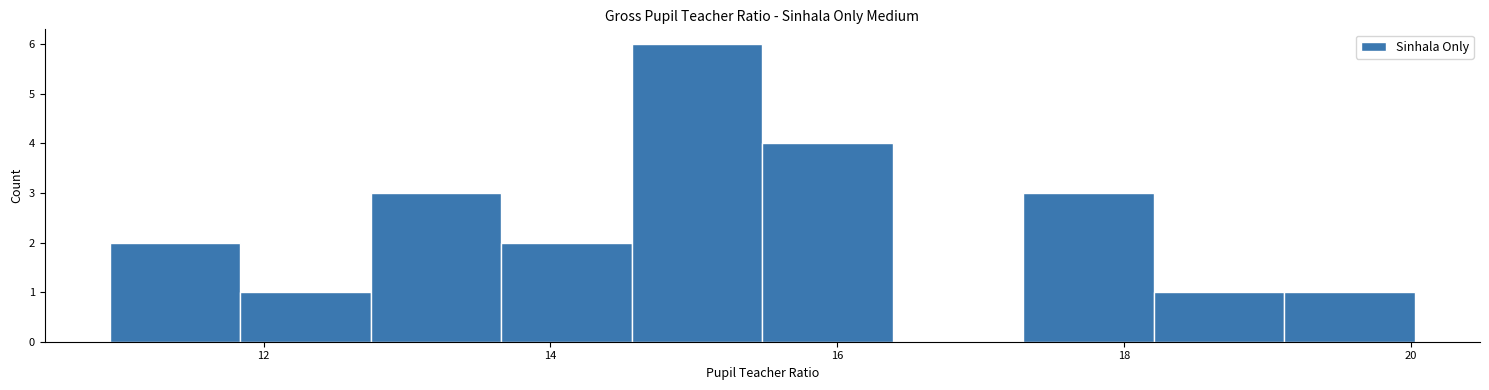

Reading left to right, transcribe this chart: for each bar, give the range it covers on the x-axis and its height. Neither the bar edges nor the heights are printed on the chart, so give them approximately, as read against the axes.

11.0 to 11.8: 2
11.8 to 12.8: 1
12.8 to 13.6: 3
13.6 to 14.6: 2
14.6 to 15.4: 6
15.4 to 16.4: 4
16.4 to 17.2: 0
17.2 to 18.2: 3
18.2 to 19.2: 1
19.2 to 20.0: 1